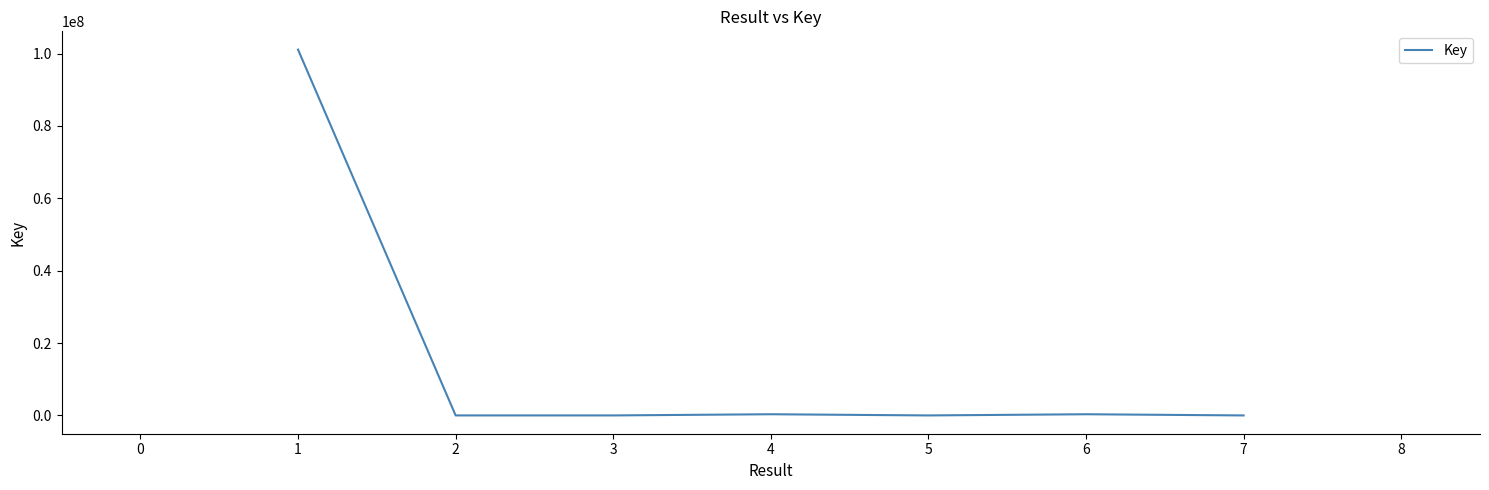

How many values are below 7473?

3